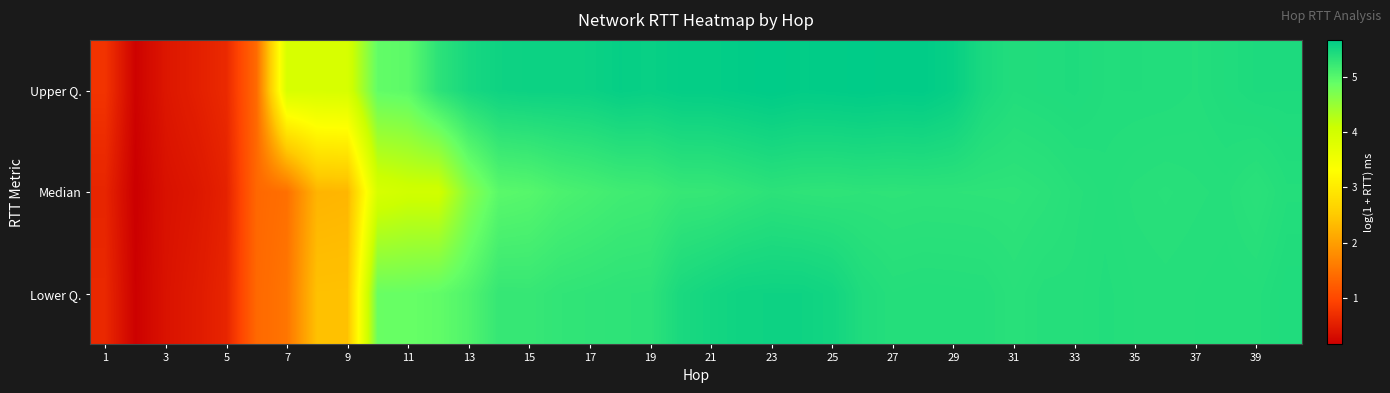

Reading left to right, list all the values displayed in this chart.

Lower Q.: 0.6	0.2	0.4	0.5	0.6	1.4	1.5	2.4	2.4	4.9	4.9	4.9	5.1	5.3	5.2	5.3	5.3	5.3	5.3	5.5	5.5	5.6	5.6	5.6	5.5	5.4	5.4	5.4	5.4	5.4	5.4	5.4	5.4	5.4	5.4	5.4	5.4	5.4	5.4	5.4
Median: 0.6	0.1	0.4	0.4	0.5	1.4	1.5	2.3	2.3	3.9	4.0	4.0	4.6	5.0	5.0	5.1	5.1	5.2	5.2	5.3	5.3	5.3	5.3	5.3	5.3	5.3	5.3	5.3	5.3	5.3	5.3	5.3	5.4	5.4	5.4	5.4	5.4	5.4	5.3	5.4
Upper Q.: 0.8	0.2	0.4	0.5	0.6	1.4	3.9	3.9	3.9	4.9	5.0	5.3	5.5	5.6	5.6	5.6	5.6	5.6	5.6	5.6	5.6	5.7	5.7	5.7	5.7	5.7	5.7	5.7	5.6	5.5	5.4	5.4	5.4	5.4	5.4	5.4	5.4	5.4	5.4	5.4